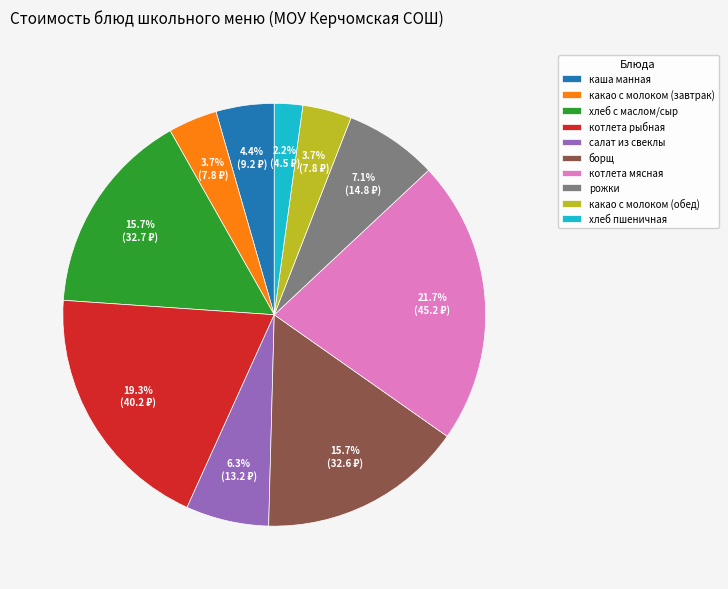

Which category has the biggest portion of the pie?

котлета мясная